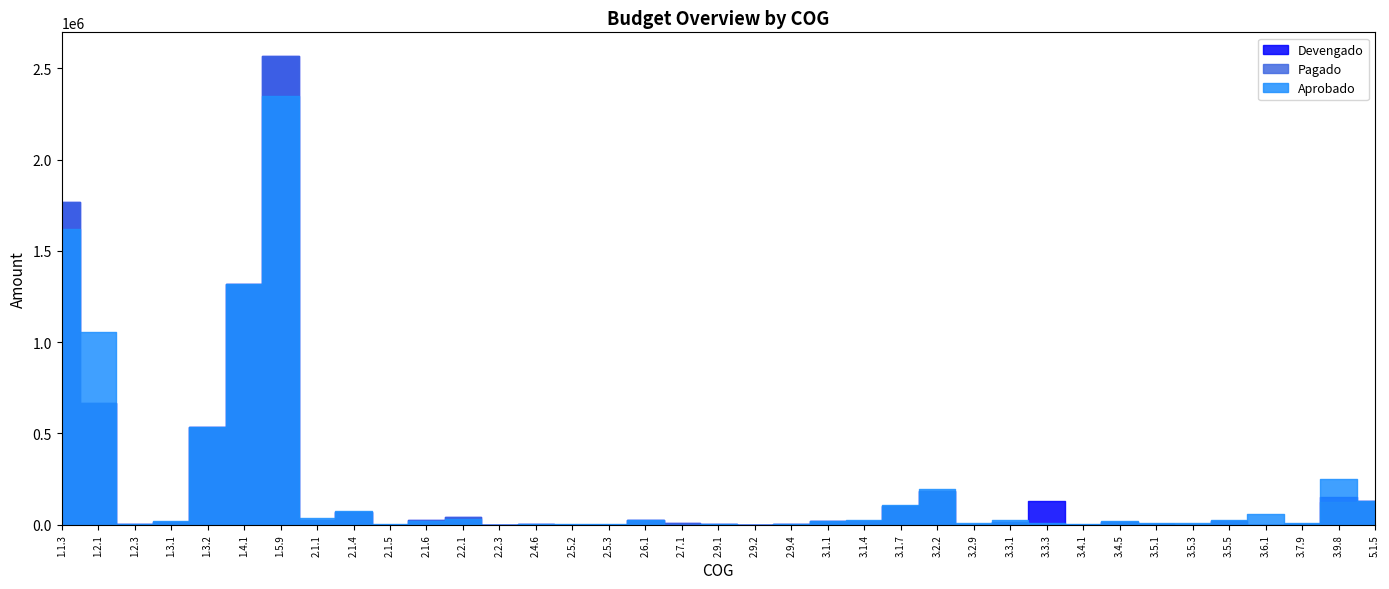

At which category does Devengado reach its first local peak?

1.5.9